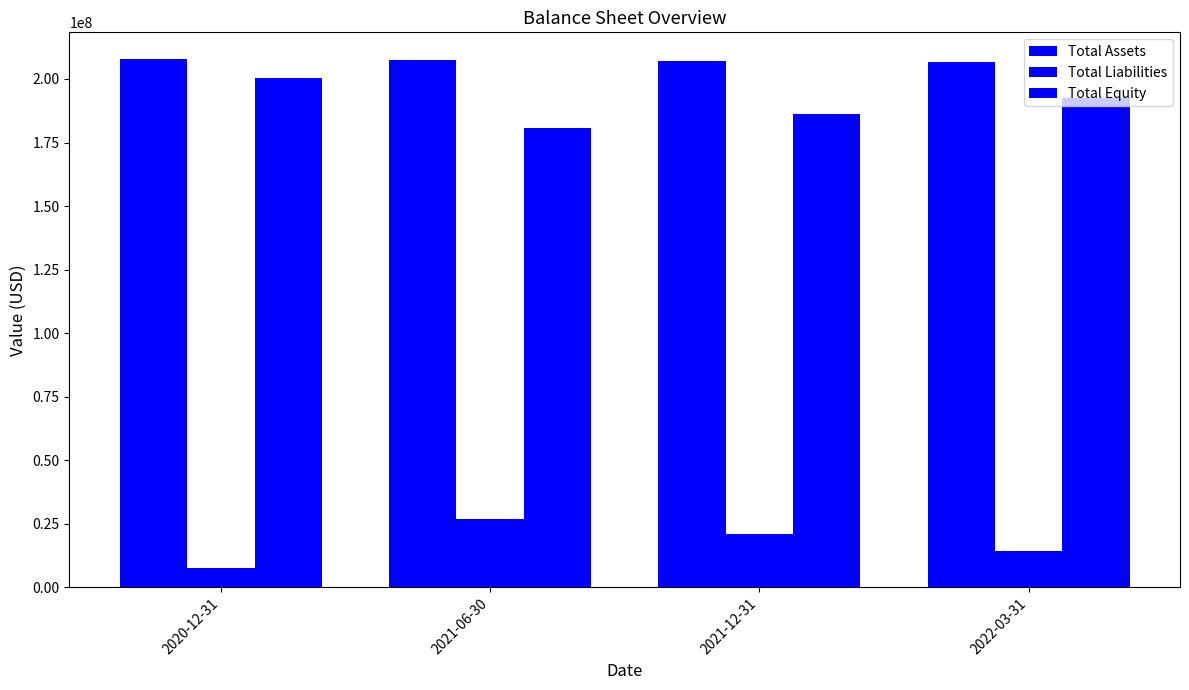

Reading left to right, what are all the values shown in this chart?

Total Assets: 2020-12-31=207947496	2021-06-30=207496297	2021-12-31=206992685	2022-03-31=206831529
Total Liabilities: 2020-12-31=7489477	2021-06-30=26808651	2021-12-31=20831957	2022-03-31=14316862
Total Equity: 2020-12-31=200458019	2021-06-30=180687646	2021-12-31=186160728	2022-03-31=192514667